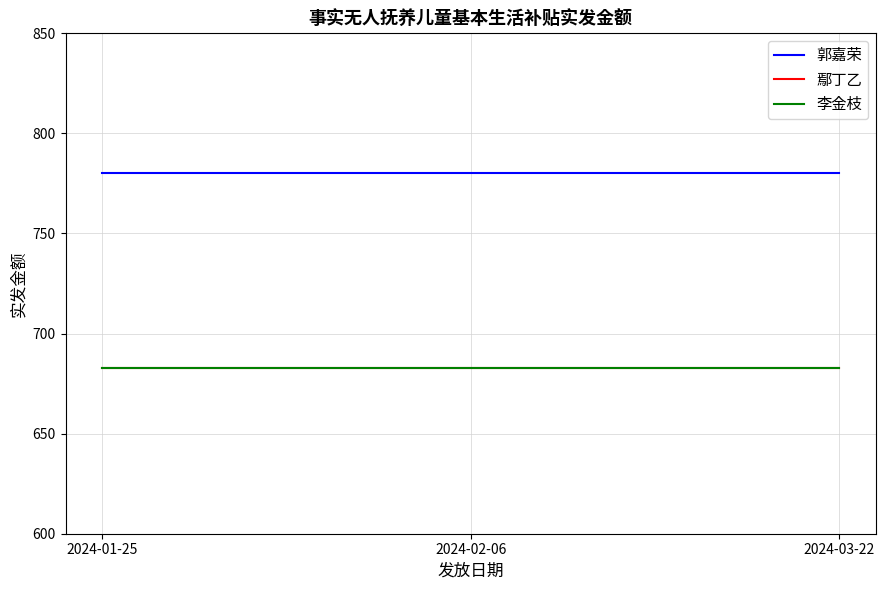

What is the sum of all 鄢丁乙 values?

2049